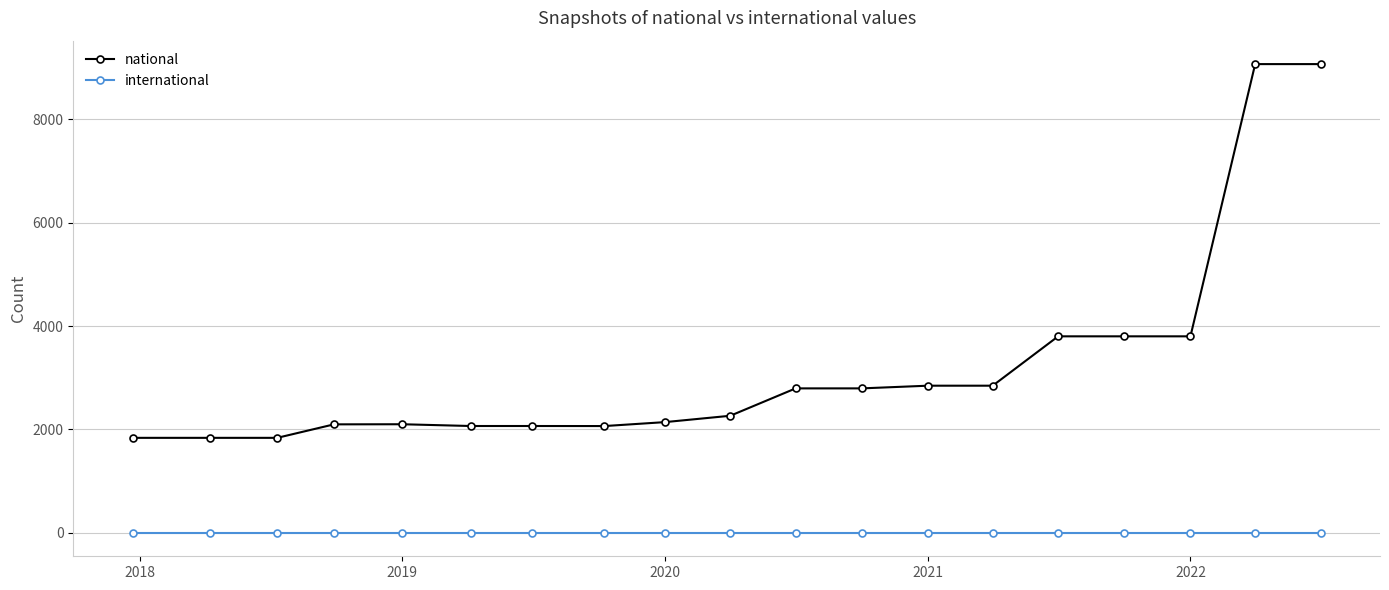

List the series in order of their peak value, highest first.

national, international